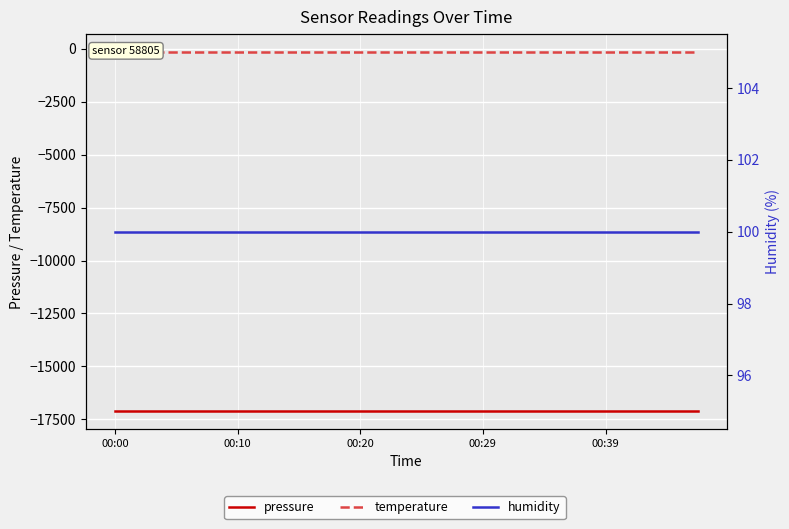

What is the value of the pressure point at the 5th from the left?

-17125.5